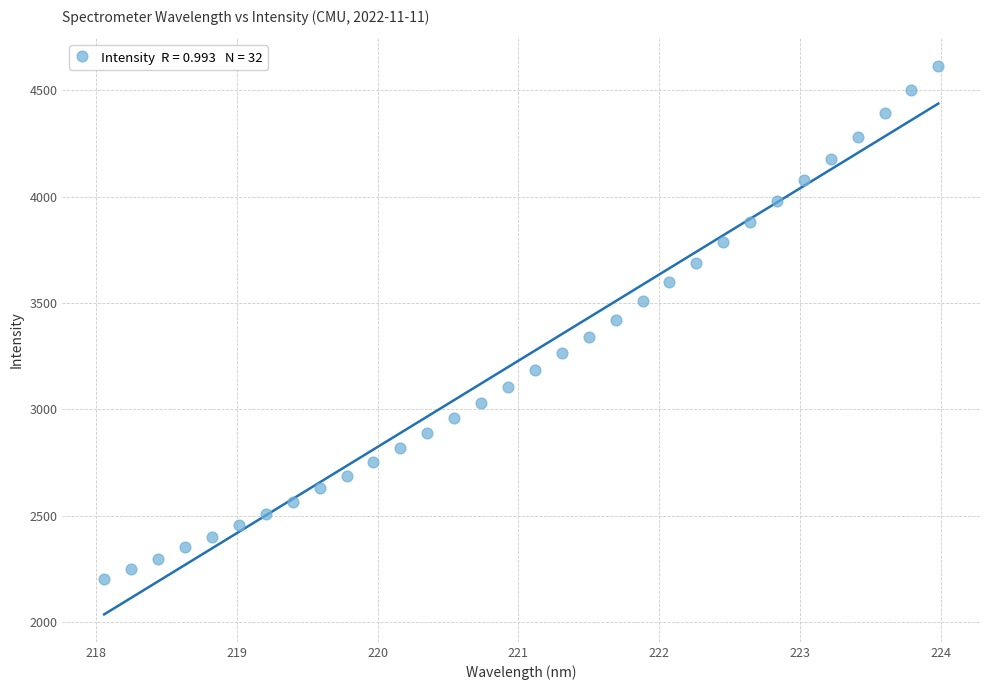

What is the range of X values (max minus min)?

5.9